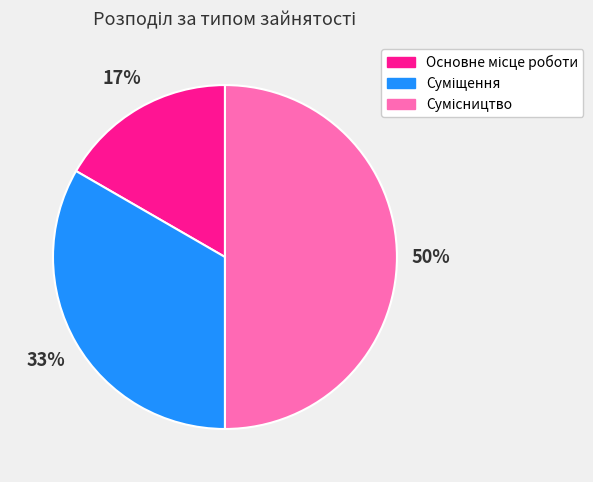

To the nearest percent, what is the average slice percentage?

33%